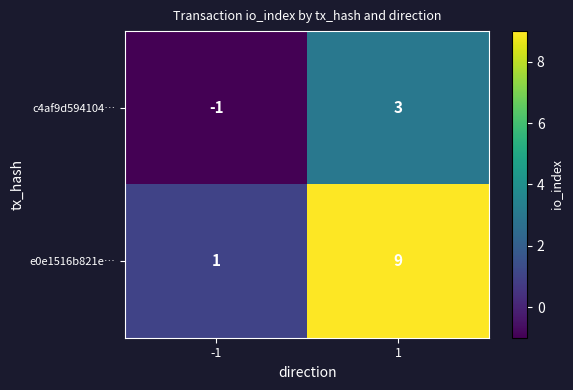

What is the smallest value displayed?

-1